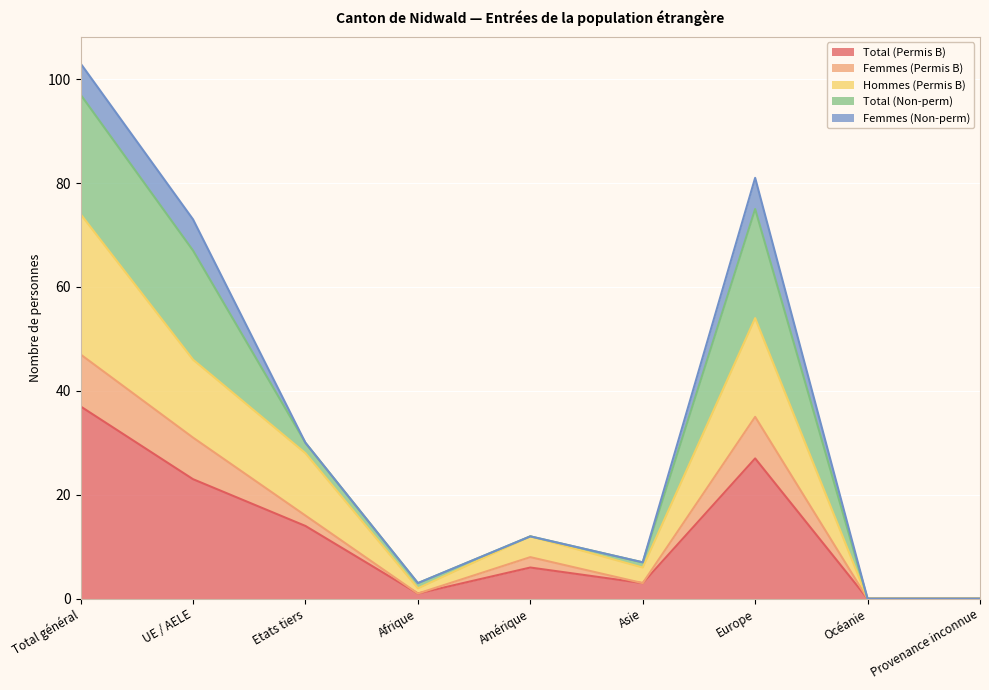

True or false: Hommes (Permis B) and Total (Permis B) intersect in this chart.

False